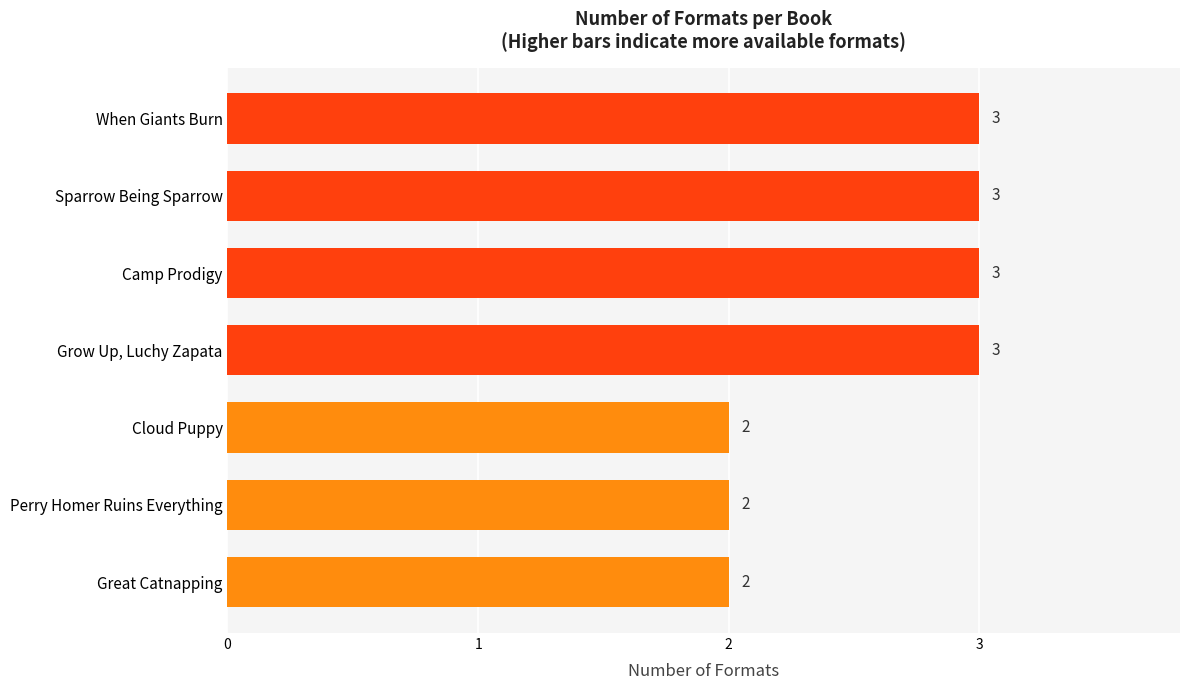

What is the smallest value displayed?

2